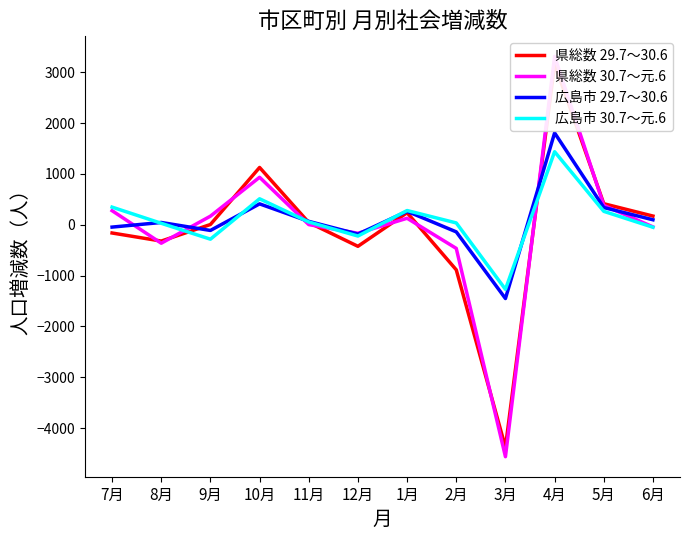

After their last crossing, which series has the higher values: 広島市 29.7～30.6 or 県総数 29.7～30.6?

県総数 29.7～30.6